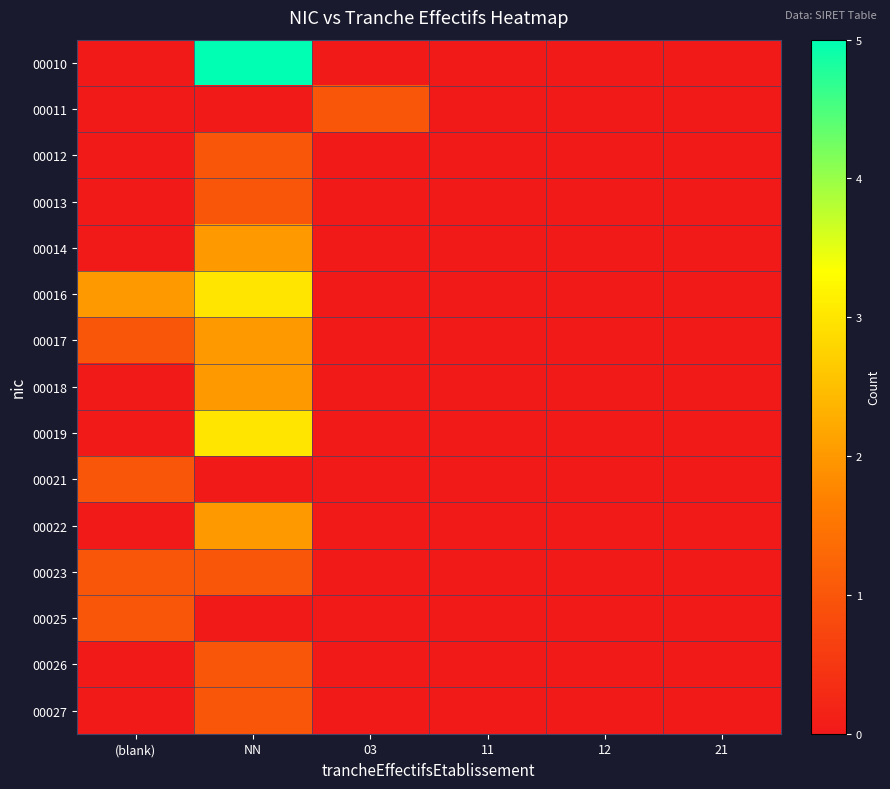

At which category is the sum across all series the highest?

NN